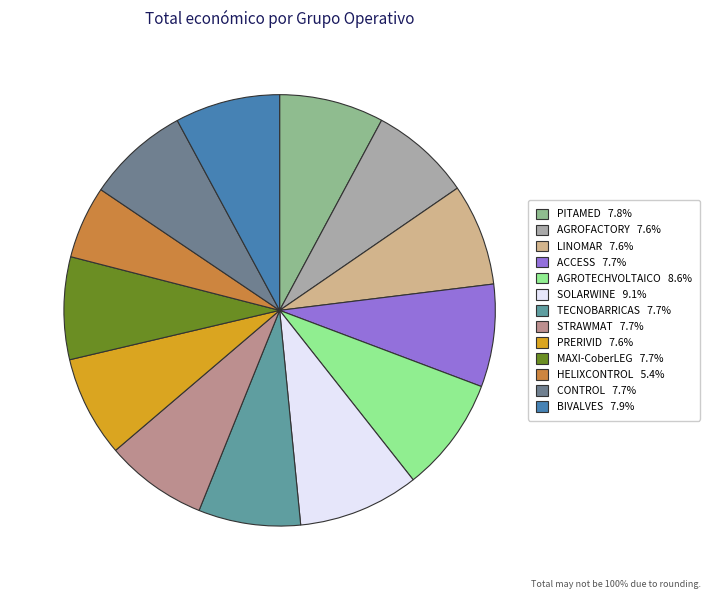

Which has a higher value, AGROFACTORY or MAXI-CoberLEG?

MAXI-CoberLEG